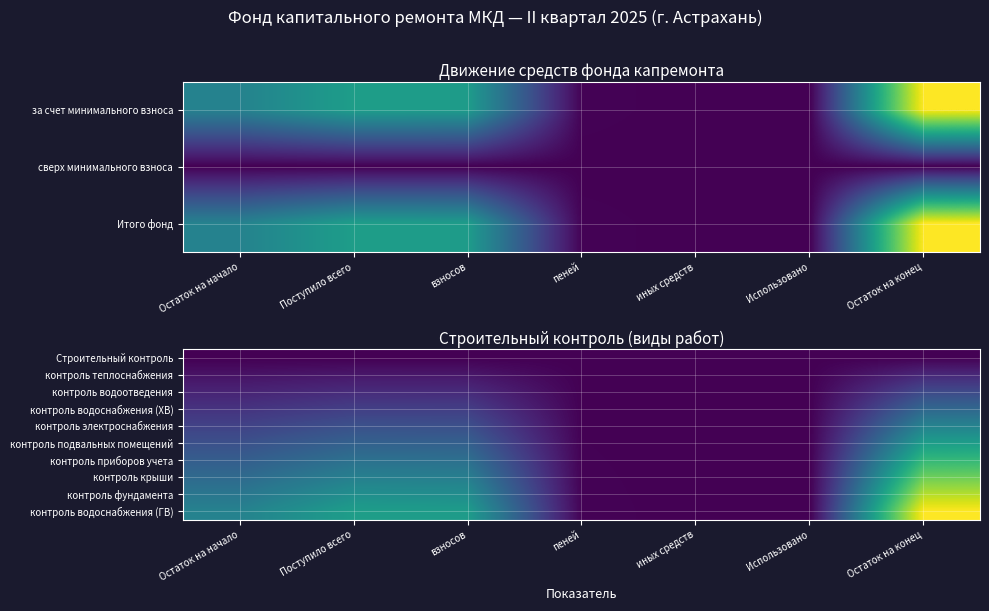

What is the total value across all series at Остаток на конец?

2034.6